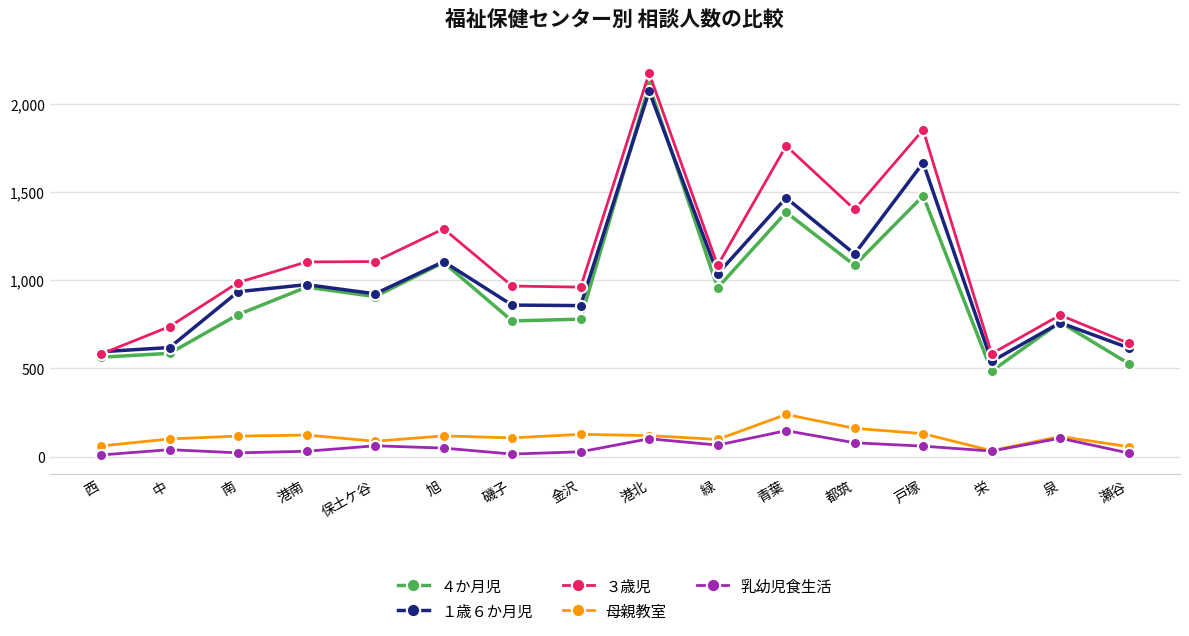

At which category is the sum across all series the highest?

港北